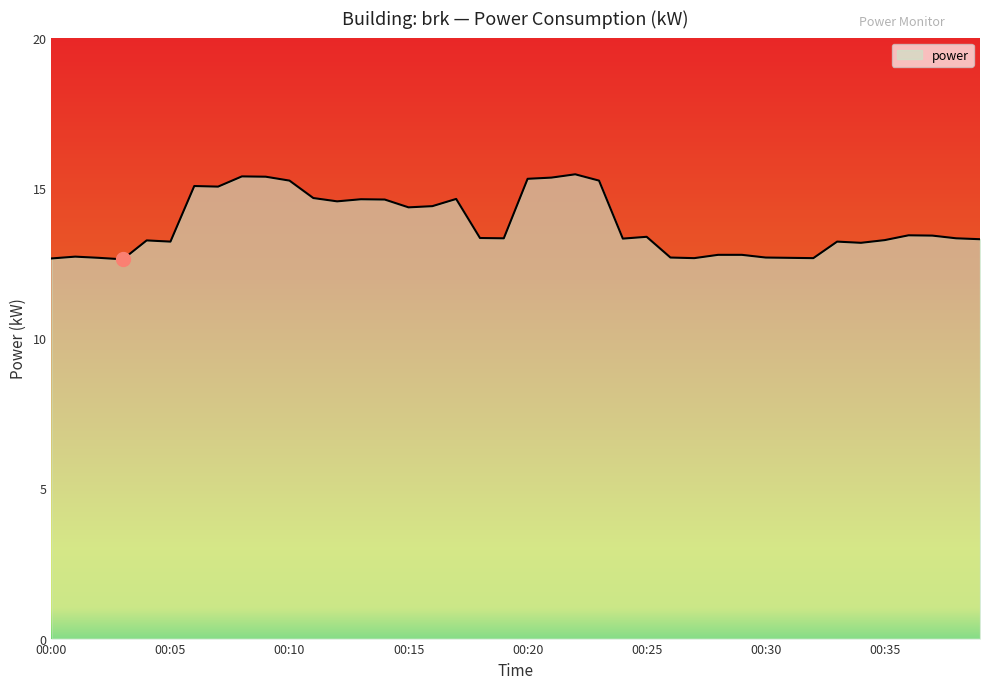

What is the minimum value shown in the chart?

12.6